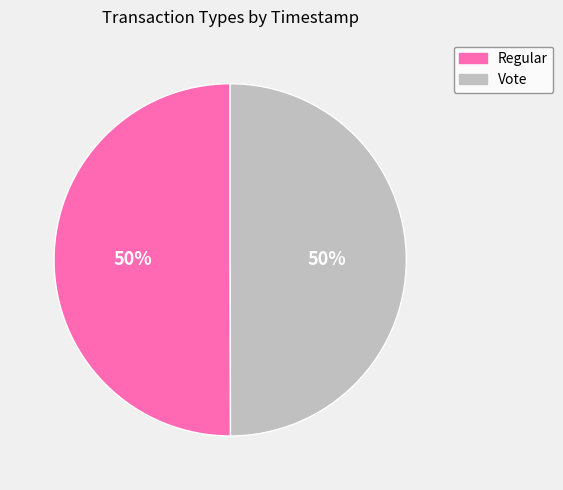

What is the ratio of the value at Vote to the value at Regular?

1.0